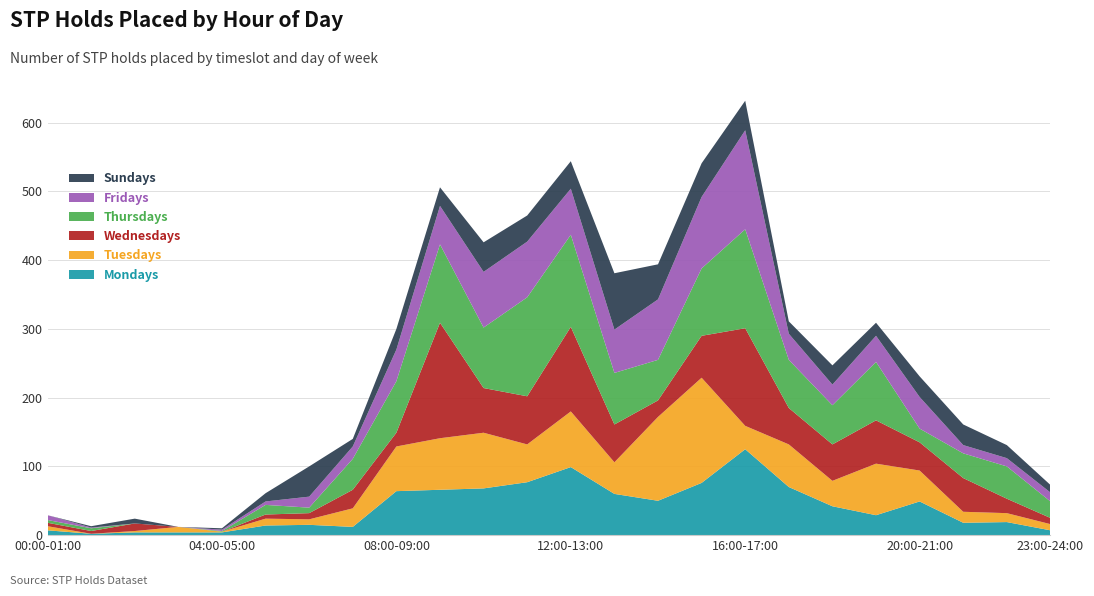

Reading right to left, transcribe all the data shown in this chart.

Mondays: 23:00-24:00=7	22:00-23:00=19	21:00-22:00=18	20:00-21:00=49	19:00-20:00=29	18:00-19:00=42	17:00-18:00=70	16:00-17:00=125	15:00-16:00=76	14:00-15:00=50	13:00-14:00=60	12:00-13:00=99	11:00-12:00=77	10:00-11:00=68	09:00-10:00=66	08:00-09:00=64	07:00-08:00=12	06:00-07:00=15	05:00-06:00=14	04:00-05:00=4	03:00-04:00=4	02:00-03:00=4	01:00-02:00=2	00:00-01:00=7
Tuesdays: 23:00-24:00=9	22:00-23:00=13	21:00-22:00=16	20:00-21:00=45	19:00-20:00=75	18:00-19:00=37	17:00-18:00=62	16:00-17:00=34	15:00-16:00=153	14:00-15:00=122	13:00-14:00=46	12:00-13:00=81	11:00-12:00=55	10:00-11:00=81	09:00-10:00=75	08:00-09:00=65	07:00-08:00=27	06:00-07:00=8	05:00-06:00=10	04:00-05:00=1	03:00-04:00=8	02:00-03:00=2	01:00-02:00=0	00:00-01:00=6
Wednesdays: 23:00-24:00=9	22:00-23:00=21	21:00-22:00=49	20:00-21:00=41	19:00-20:00=63	18:00-19:00=53	17:00-18:00=53	16:00-17:00=142	15:00-16:00=61	14:00-15:00=24	13:00-14:00=55	12:00-13:00=123	11:00-12:00=70	10:00-11:00=65	09:00-10:00=168	08:00-09:00=20	07:00-08:00=27	06:00-07:00=9	05:00-06:00=6	04:00-05:00=0	03:00-04:00=0	02:00-03:00=11	01:00-02:00=4	00:00-01:00=5
Thursdays: 23:00-24:00=24	22:00-23:00=47	21:00-22:00=36	20:00-21:00=20	19:00-20:00=85	18:00-19:00=57	17:00-18:00=70	16:00-17:00=144	15:00-16:00=98	14:00-15:00=59	13:00-14:00=75	12:00-13:00=134	11:00-12:00=144	10:00-11:00=88	09:00-10:00=114	08:00-09:00=75	07:00-08:00=45	06:00-07:00=8	05:00-06:00=14	04:00-05:00=1	03:00-04:00=0	02:00-03:00=0	01:00-02:00=4	00:00-01:00=4
Fridays: 23:00-24:00=13	22:00-23:00=12	21:00-22:00=12	20:00-21:00=46	19:00-20:00=38	18:00-19:00=30	17:00-18:00=38	16:00-17:00=144	15:00-16:00=104	14:00-15:00=88	13:00-14:00=63	12:00-13:00=67	11:00-12:00=81	10:00-11:00=81	09:00-10:00=56	08:00-09:00=46	07:00-08:00=18	06:00-07:00=16	05:00-06:00=5	04:00-05:00=2	03:00-04:00=0	02:00-03:00=0	01:00-02:00=1	00:00-01:00=7
Sundays: 23:00-24:00=11	22:00-23:00=19	21:00-22:00=30	20:00-21:00=30	19:00-20:00=19	18:00-19:00=28	17:00-18:00=18	16:00-17:00=43	15:00-16:00=49	14:00-15:00=51	13:00-14:00=82	12:00-13:00=40	11:00-12:00=38	10:00-11:00=43	09:00-10:00=27	08:00-09:00=30	07:00-08:00=11	06:00-07:00=44	05:00-06:00=12	04:00-05:00=2	03:00-04:00=0	02:00-03:00=7	01:00-02:00=2	00:00-01:00=0